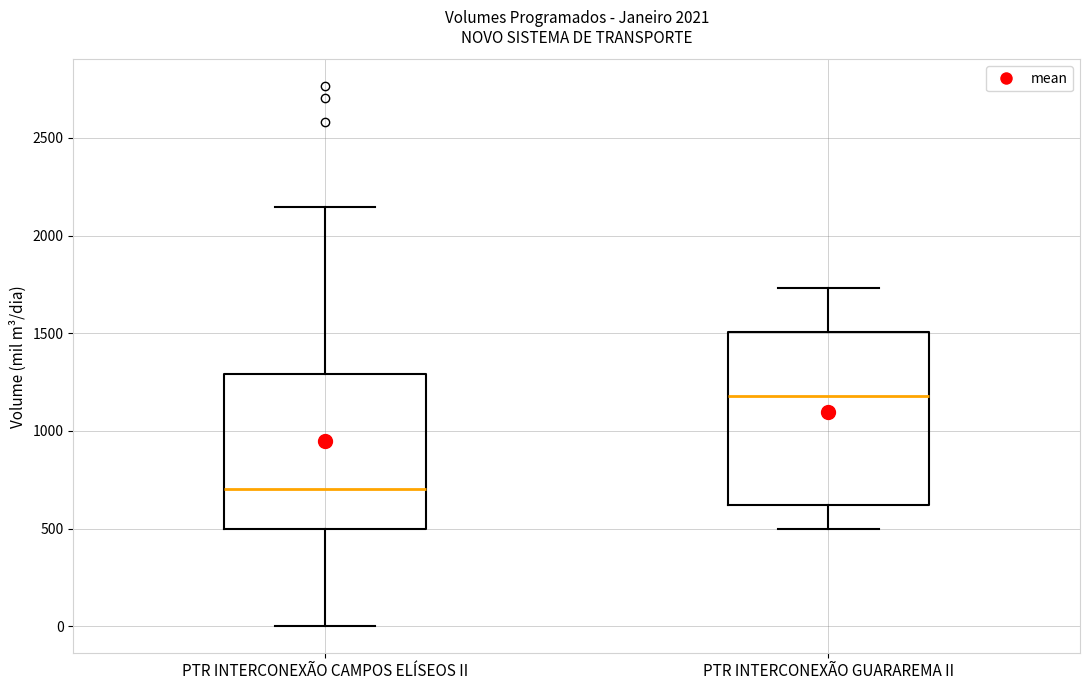

Reading left to right, transcribe this box plot: for each box, give where its median line is, the range the box spans, and where its two whiskers end, as read against the y-axis. The values are not printed on the chart, so give them approximately, as read against the axis.

PTR INTERCONEXÃO CAMPOS ELÍSEOS II: median 700, box 500 to 1300, whiskers 0 to 2150
PTR INTERCONEXÃO GUARAREMA II: median 1200, box 600 to 1500, whiskers 500 to 1750